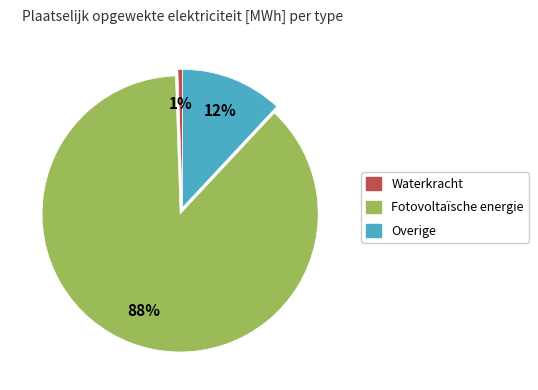

To the nearest percent, what is the average slice percentage?

33%